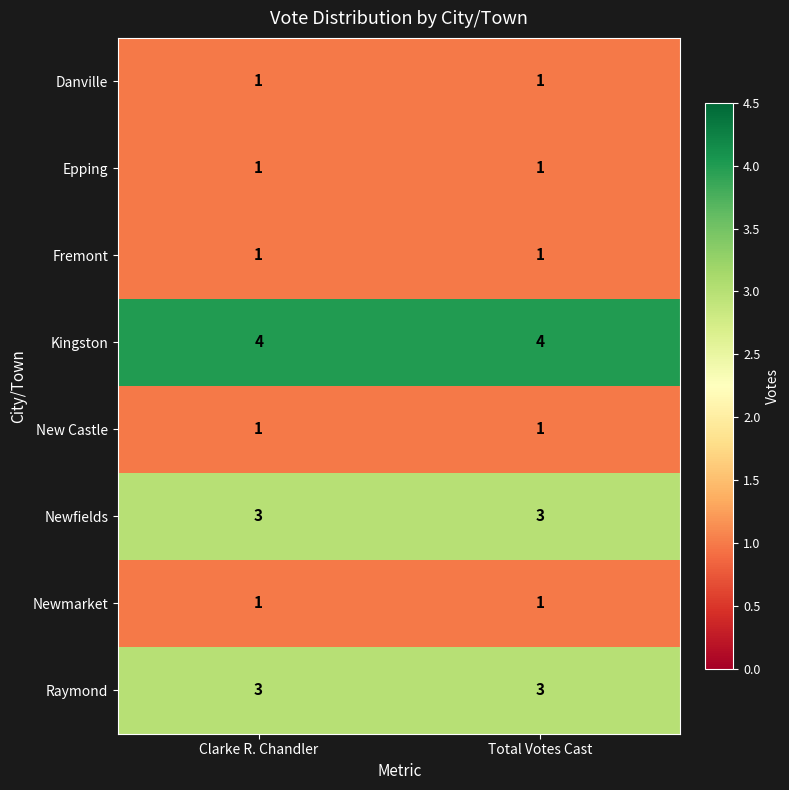

Reading left to right, extract all data points from this chart.

Danville: Clarke R. Chandler=1	Total Votes Cast=1
Epping: Clarke R. Chandler=1	Total Votes Cast=1
Fremont: Clarke R. Chandler=1	Total Votes Cast=1
Kingston: Clarke R. Chandler=4	Total Votes Cast=4
New Castle: Clarke R. Chandler=1	Total Votes Cast=1
Newfields: Clarke R. Chandler=3	Total Votes Cast=3
Newmarket: Clarke R. Chandler=1	Total Votes Cast=1
Raymond: Clarke R. Chandler=3	Total Votes Cast=3